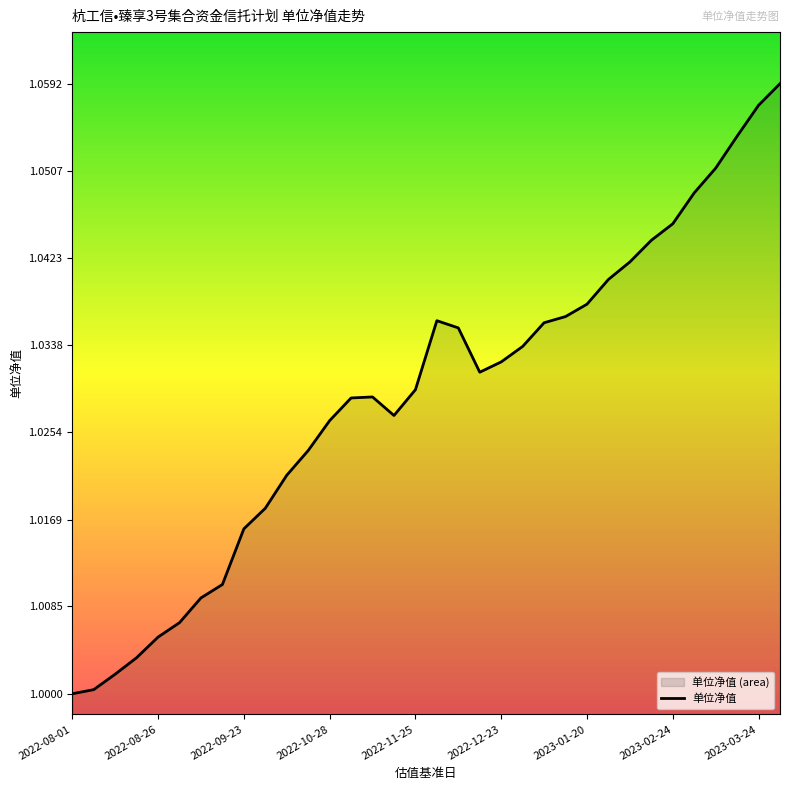

Count the number of data series in this chart.

1